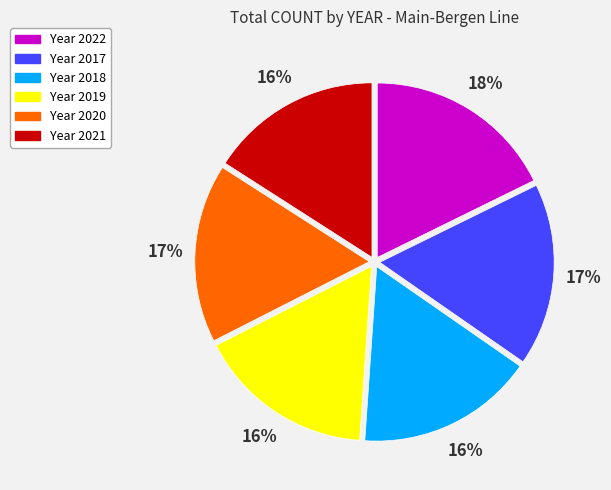

Which has a higher value, Year 2019 or Year 2017?

Year 2017